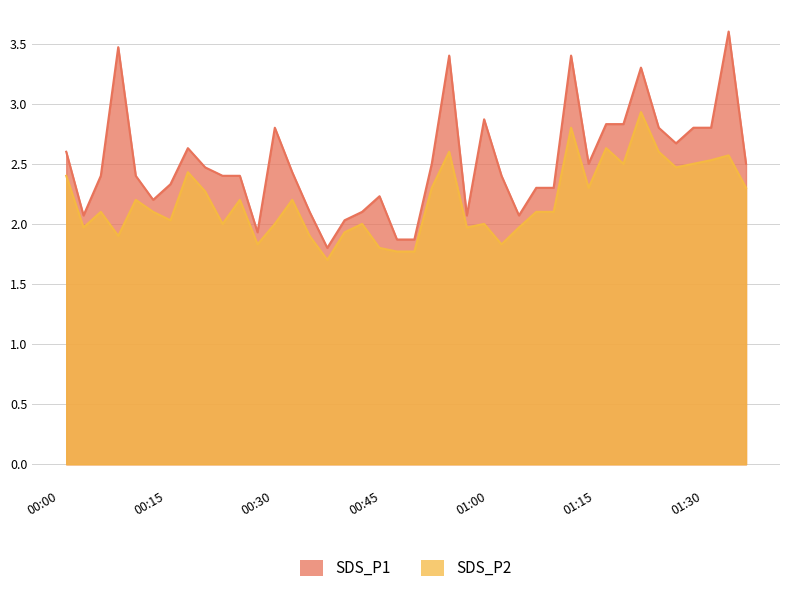

How many interior local valleys does the SDS_P1 series have?

8